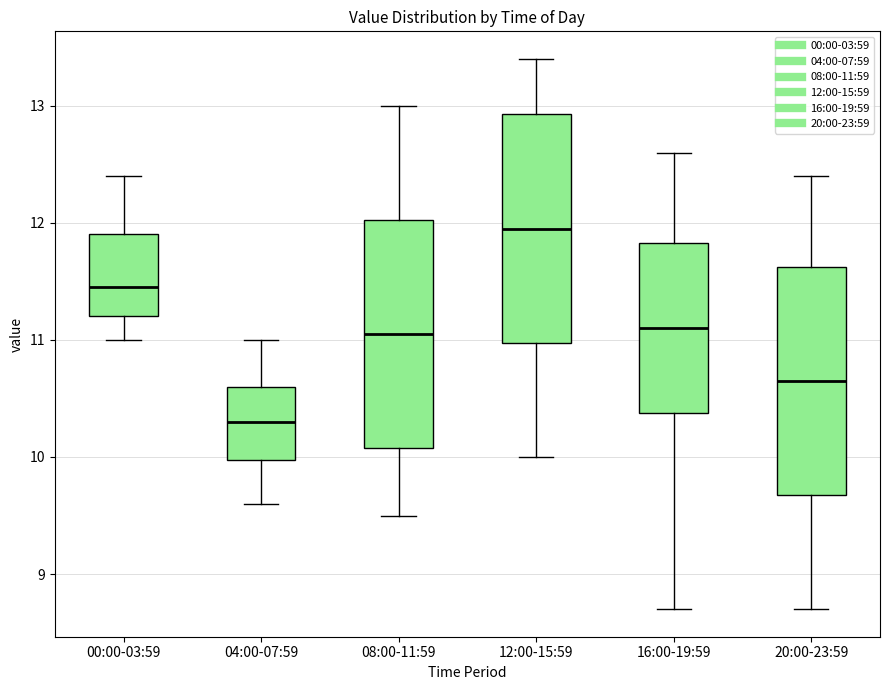

Where does the upper whisker of the box for 20:00-23:59 end on the y-axis? The values are not printed on the chart, so give them approximately, as read against the axis.

12.4